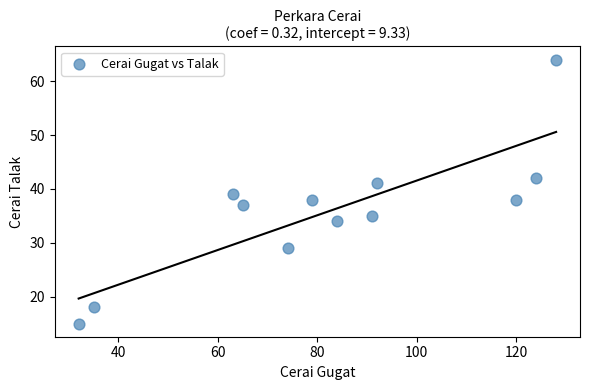

What is the range of Y values (max minus min)?

49